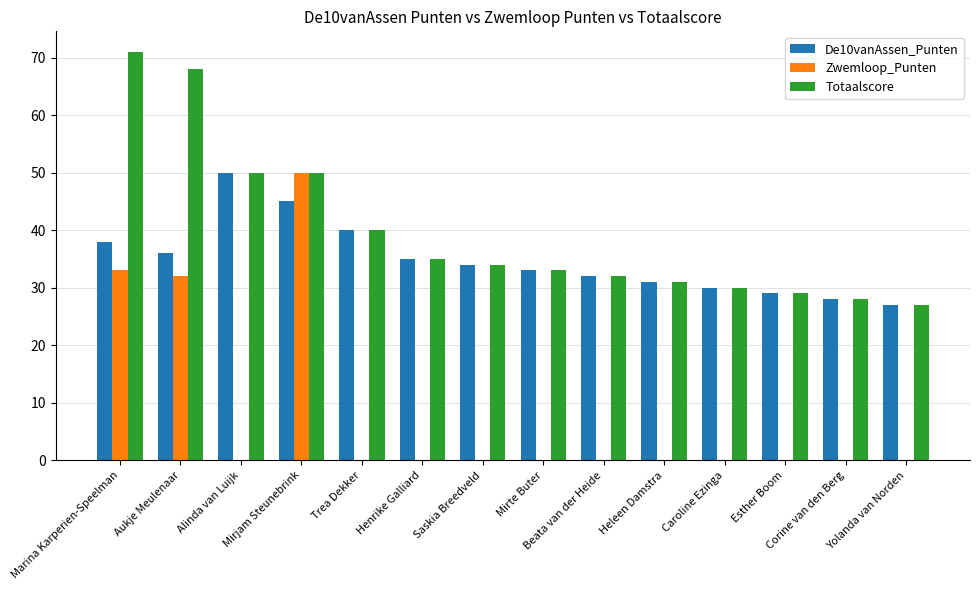

Which series has the largest total across all categories?

Totaalscore